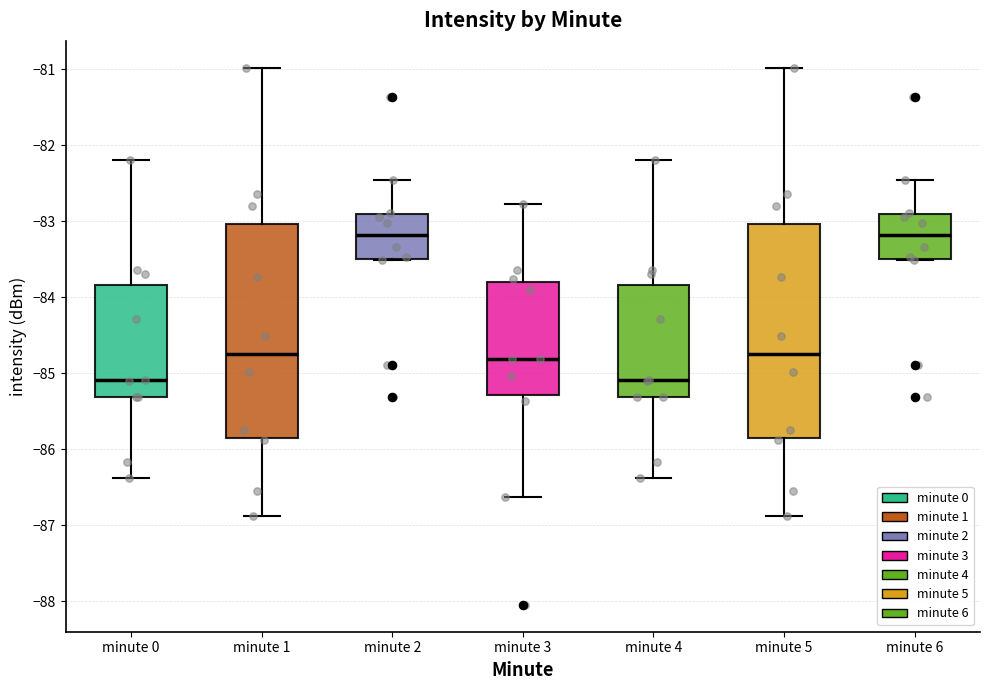

Reading left to right, read every box against the y-axis: the position of its median line, the range the box covers, and the ends of its whiskers. The values are not printed on the chart, so give them approximately, as read against the axis.

minute 0: median -85.1, box -85.3 to -83.8, whiskers -86.4 to -82.2
minute 1: median -84.7, box -85.8 to -83.0, whiskers -86.9 to -81.0
minute 2: median -83.2, box -83.5 to -82.9, whiskers -83.5 to -82.5
minute 3: median -84.8, box -85.3 to -83.8, whiskers -86.6 to -82.8
minute 4: median -85.1, box -85.3 to -83.8, whiskers -86.4 to -82.2
minute 5: median -84.7, box -85.8 to -83.0, whiskers -86.9 to -81.0
minute 6: median -83.2, box -83.5 to -82.9, whiskers -83.5 to -82.5